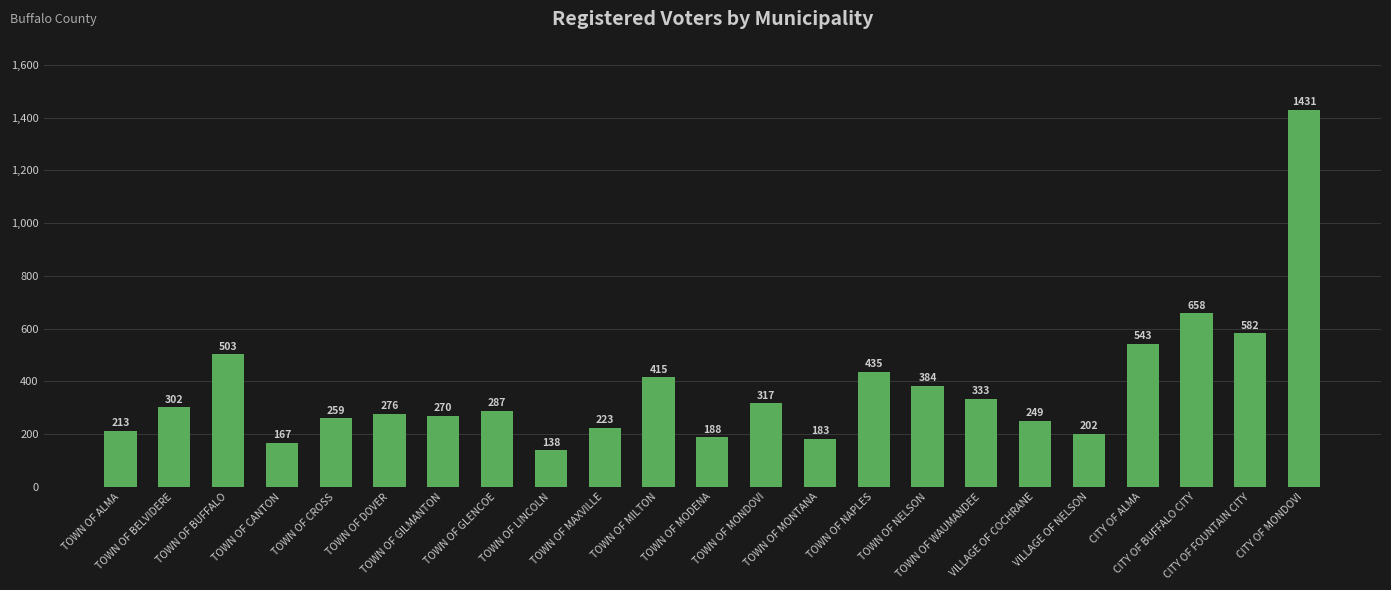

Rank the categories by value from lowest to highest.

TOWN OF LINCOLN, TOWN OF CANTON, TOWN OF MONTANA, TOWN OF MODENA, VILLAGE OF NELSON, TOWN OF ALMA, TOWN OF MAXVILLE, VILLAGE OF COCHRANE, TOWN OF CROSS, TOWN OF GILMANTON, TOWN OF DOVER, TOWN OF GLENCOE, TOWN OF BELVIDERE, TOWN OF MONDOVI, TOWN OF WAUMANDEE, TOWN OF NELSON, TOWN OF MILTON, TOWN OF NAPLES, TOWN OF BUFFALO, CITY OF ALMA, CITY OF FOUNTAIN CITY, CITY OF BUFFALO CITY, CITY OF MONDOVI